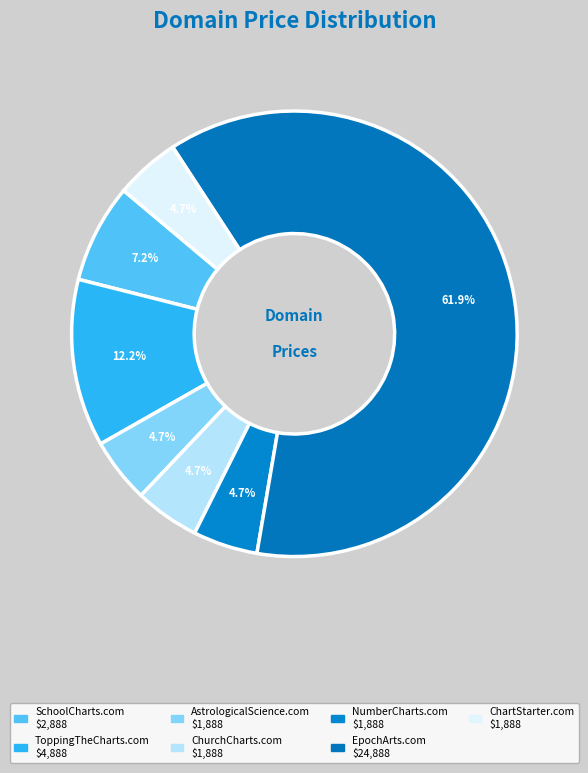

To the nearest percent, what percentage of the pie is ToppingTheCharts.com?

12%